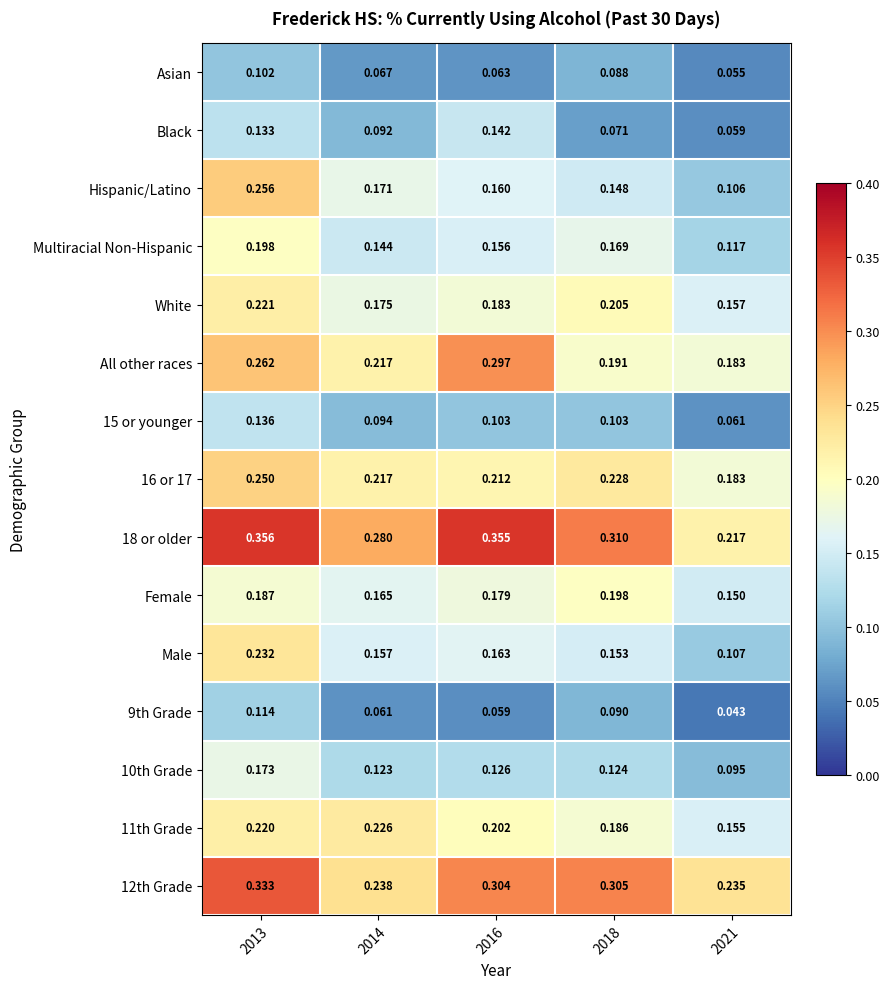

Is the value of Multiracial Non-Hispanic at 2018 greater than the value of Female at 2014?

Yes